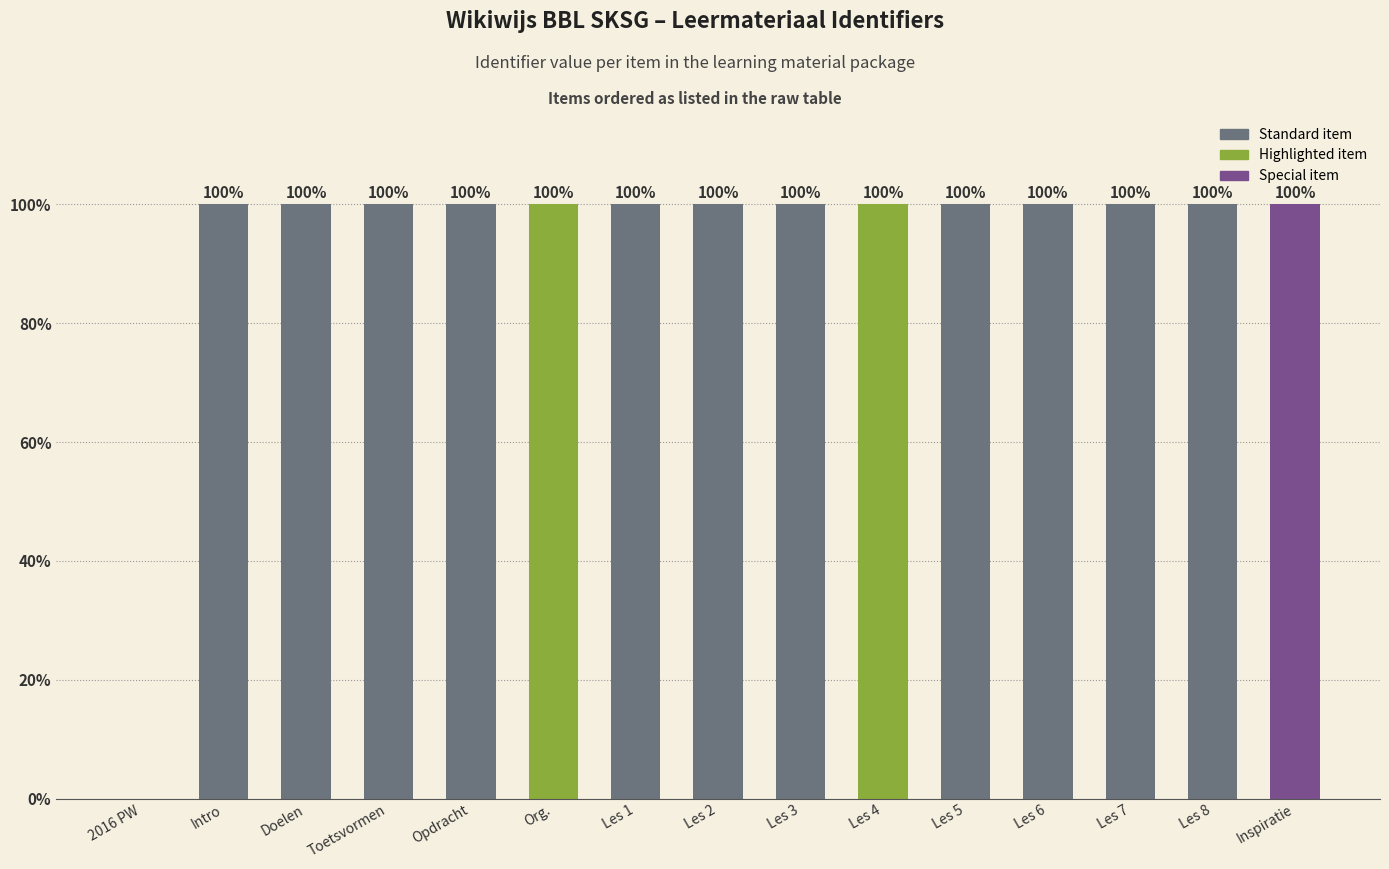

At which label does the data first exceed 99?

Intro